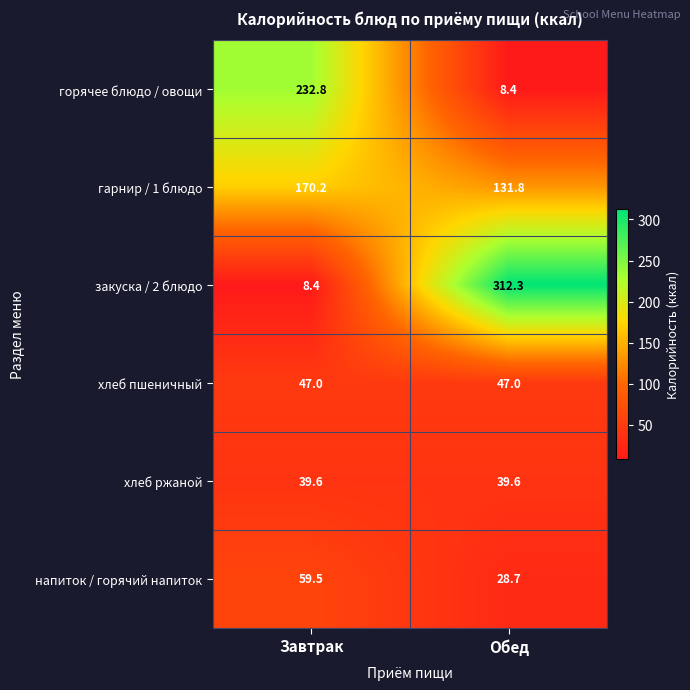

What is the total value across all series at Завтрак?

557.5